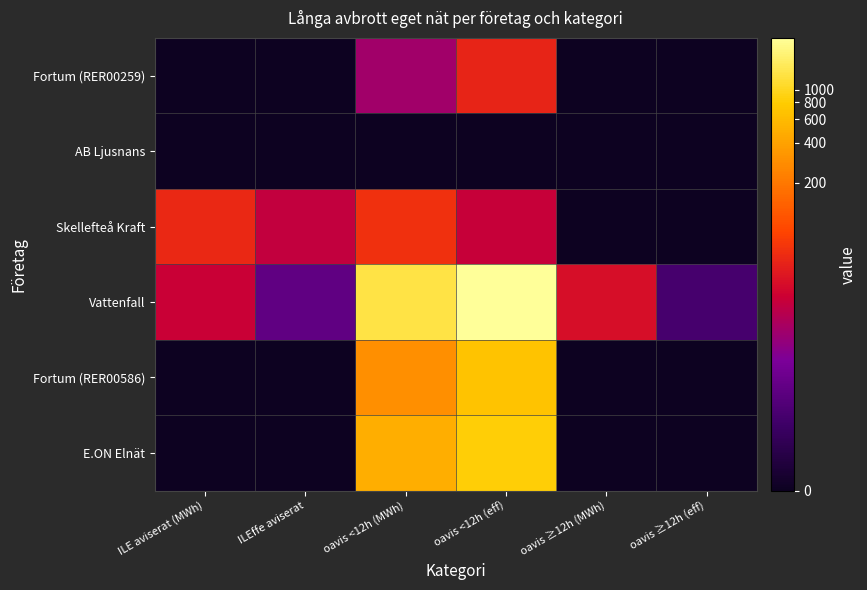

Reading left to right, what are all the values shown in this chart?

Fortum (RER00259): ILE aviserat (MWh)=0.0	ILEffe aviserat=0.0	oavis <12h (MWh)=2.8	oavis <12h (eff)=3.9	oavis ≥12h (MWh)=0.0	oavis ≥12h (eff)=0.0
AB Ljusnans: ILE aviserat (MWh)=0.0	ILEffe aviserat=0.0	oavis <12h (MWh)=0.0	oavis <12h (eff)=0.0	oavis ≥12h (MWh)=0.0	oavis ≥12h (eff)=0.0
Skellefteå Kraft: ILE aviserat (MWh)=4.0	ILEffe aviserat=3.2	oavis <12h (MWh)=4.1	oavis <12h (eff)=3.3	oavis ≥12h (MWh)=0.0	oavis ≥12h (eff)=0.0
Vattenfall: ILE aviserat (MWh)=3.3	ILEffe aviserat=1.8	oavis <12h (MWh)=7.2	oavis <12h (eff)=7.8	oavis ≥12h (MWh)=3.6	oavis ≥12h (eff)=1.3
Fortum (RER00586): ILE aviserat (MWh)=0.0	ILEffe aviserat=0.0	oavis <12h (MWh)=5.7	oavis <12h (eff)=6.5	oavis ≥12h (MWh)=0.0	oavis ≥12h (eff)=0.0
E.ON Elnät: ILE aviserat (MWh)=0.0	ILEffe aviserat=0.0	oavis <12h (MWh)=6.2	oavis <12h (eff)=6.7	oavis ≥12h (MWh)=0.0	oavis ≥12h (eff)=0.0